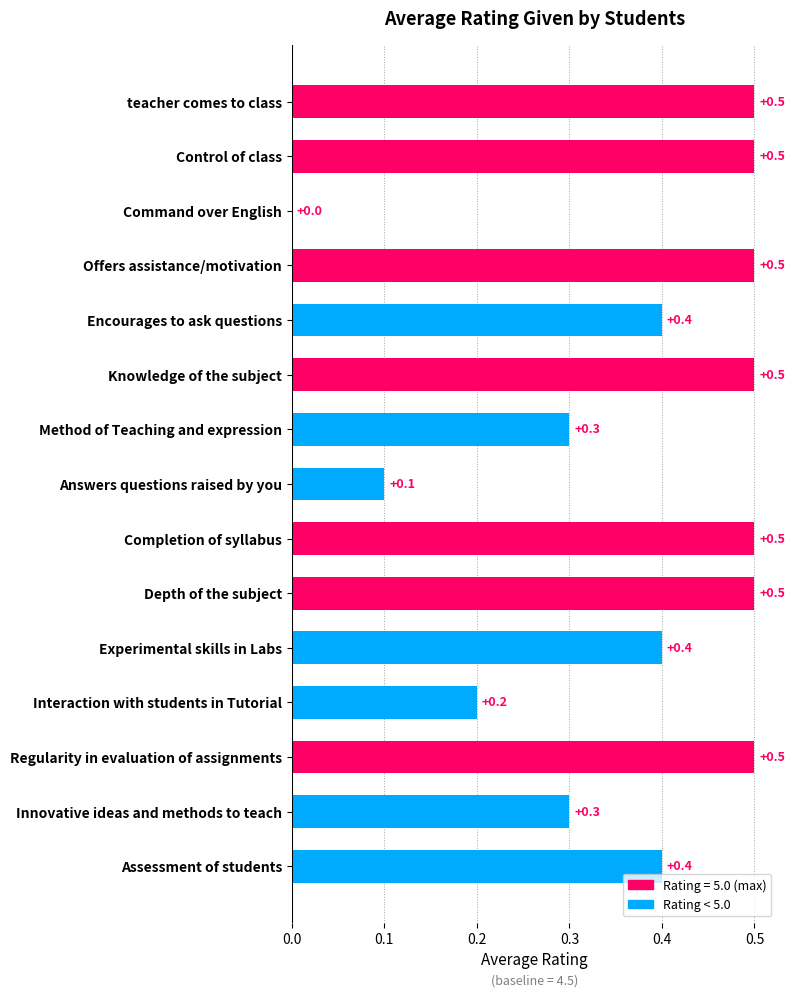

Reading top to bottom, transcribe all the data shown in this chart.

teacher comes to class=0.5	Control of class=0.5	Command over English=0.0	Offers assistance/motivation=0.5	Encourages to ask questions=0.4	Knowledge of the subject=0.5	Method of Teaching and expression=0.3	Answers questions raised by you=0.1	Completion of syllabus=0.5	Depth of the subject=0.5	Experimental skills in Labs=0.4	Interaction with students in Tutorial=0.2	Regularity in evaluation of assignments=0.5	Innovative ideas and methods to teach=0.3	Assessment of students=0.4